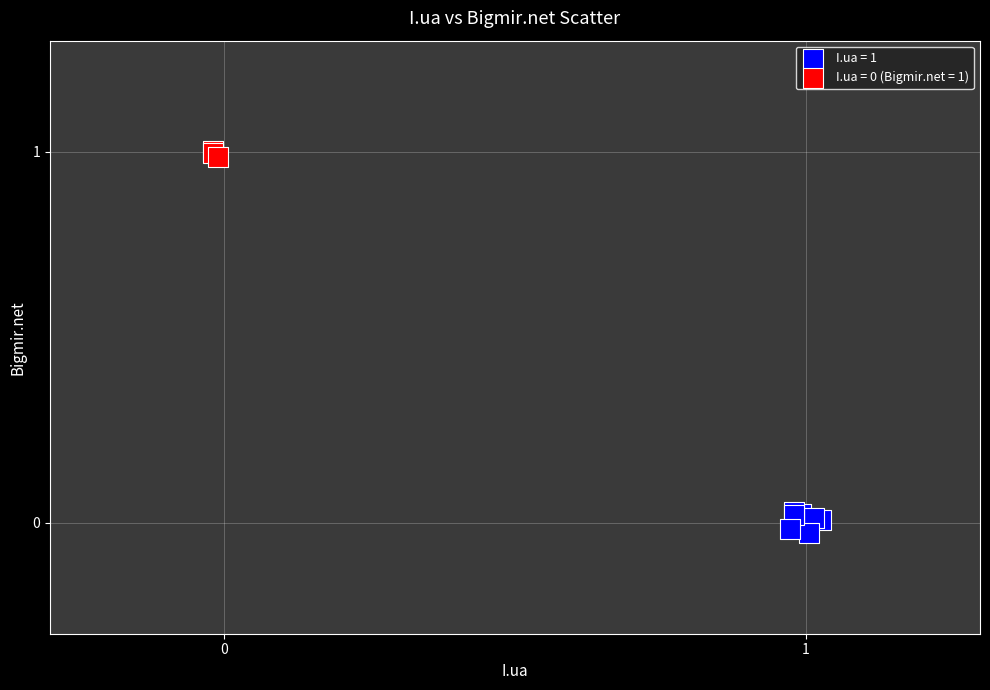

Which series reaches the minimum Y coordinate?

I.ua = 1